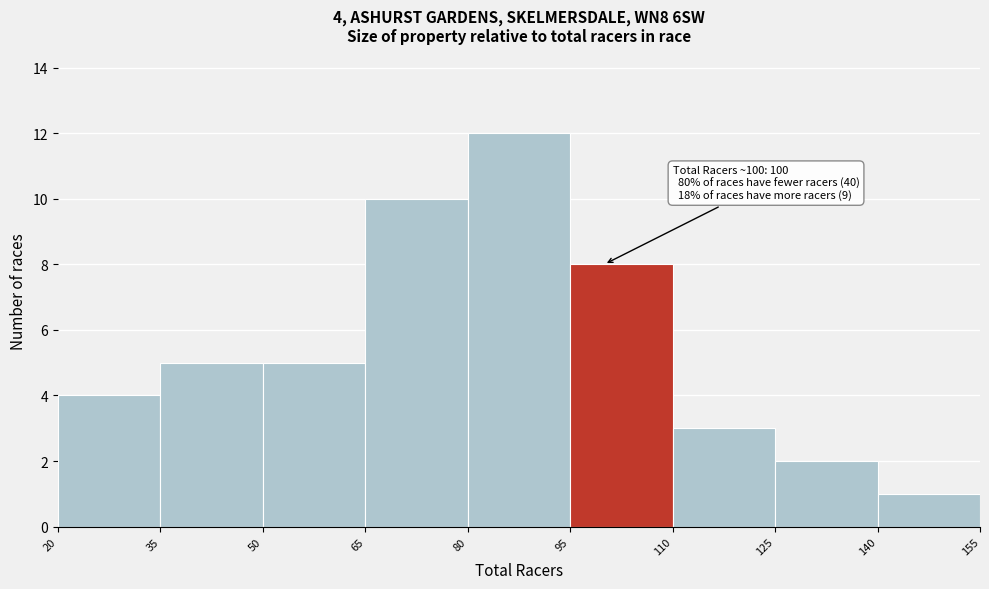

Which range on the x-axis has the tallest bar?

80 to 95